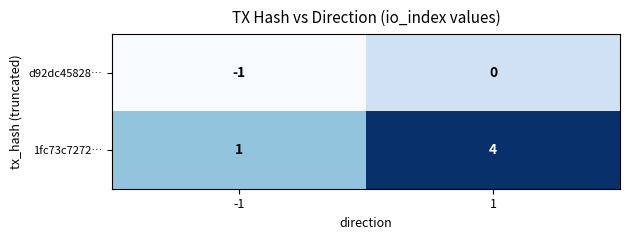

How many distinct data groups are displayed?

2